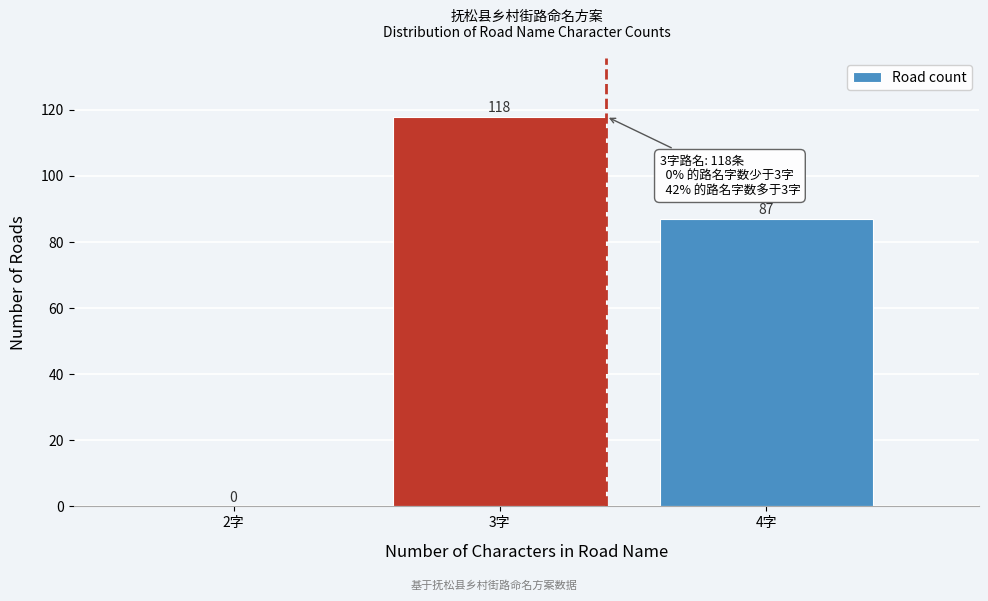

Reading left to right, what are all the values shown in this chart?

2字=0	3字=118	4字=87